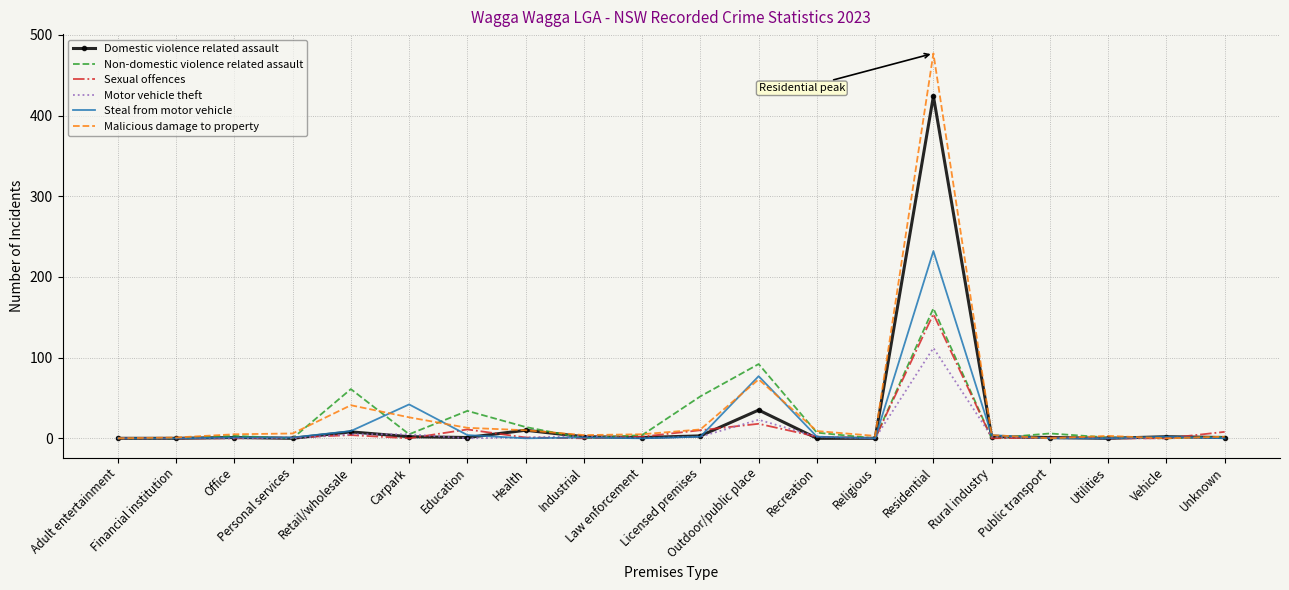

Where is Steal from motor vehicle nearest to the value 116?

Outdoor/public place